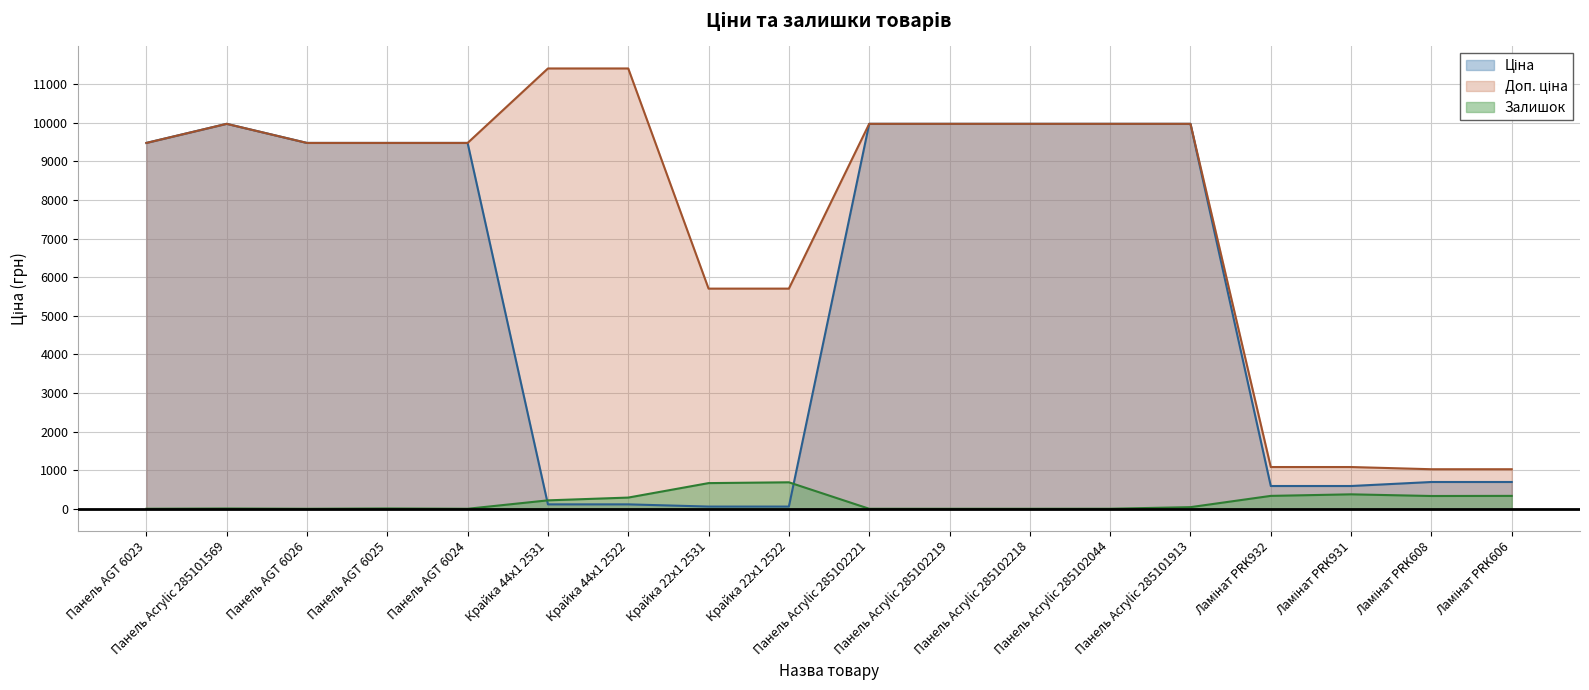

What are all the series names shown in the legend?

Ціна, Доп. ціна, Залишок